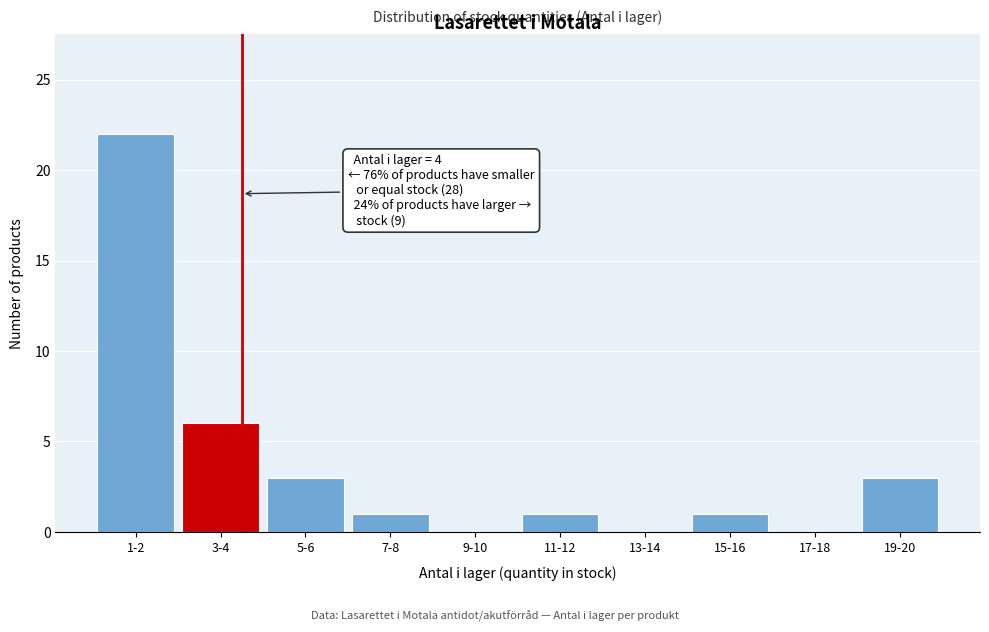

Reading left to right, list all the values displayed in this chart.

1-2=22	3-4=6	5-6=3	7-8=1	9-10=0	11-12=1	13-14=0	15-16=1	17-18=0	19-20=3